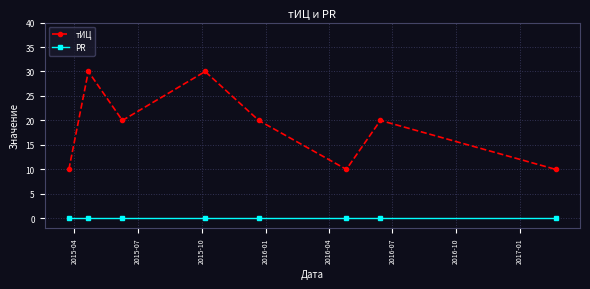

In тИЦ, how many points are higher than both neighbors (excluding endpoints)?

3